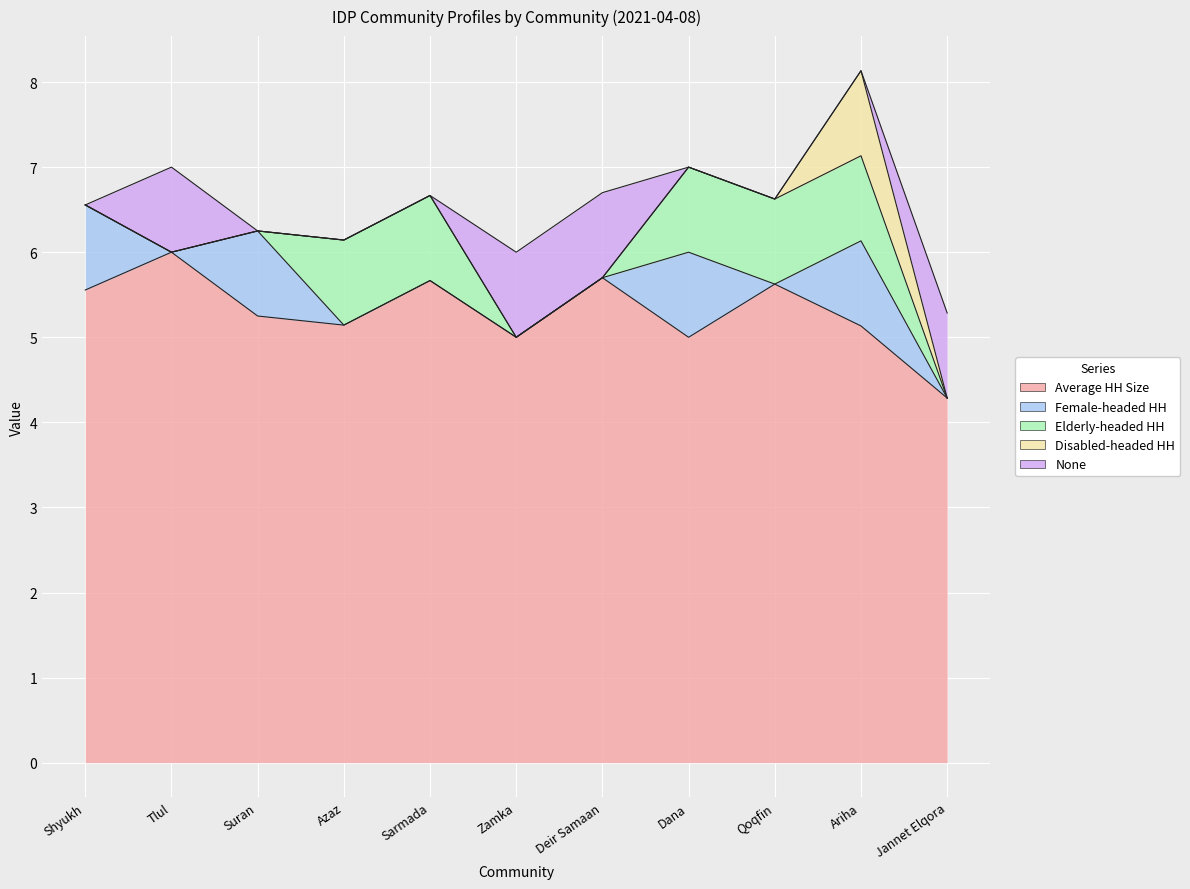

True or false: Elderly-headed HH has more than 0 interior local peaks.

False